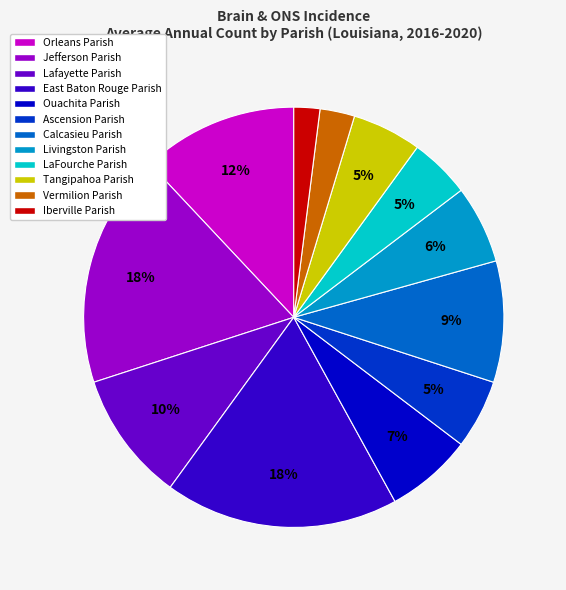

Is the sum of Lafayette Parish and Ouachita Parish greater than half?

No